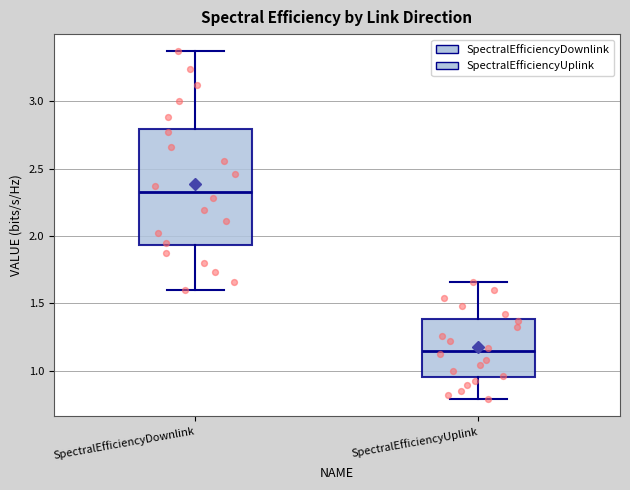

Which box has the highest median line?

SpectralEfficiencyDownlink